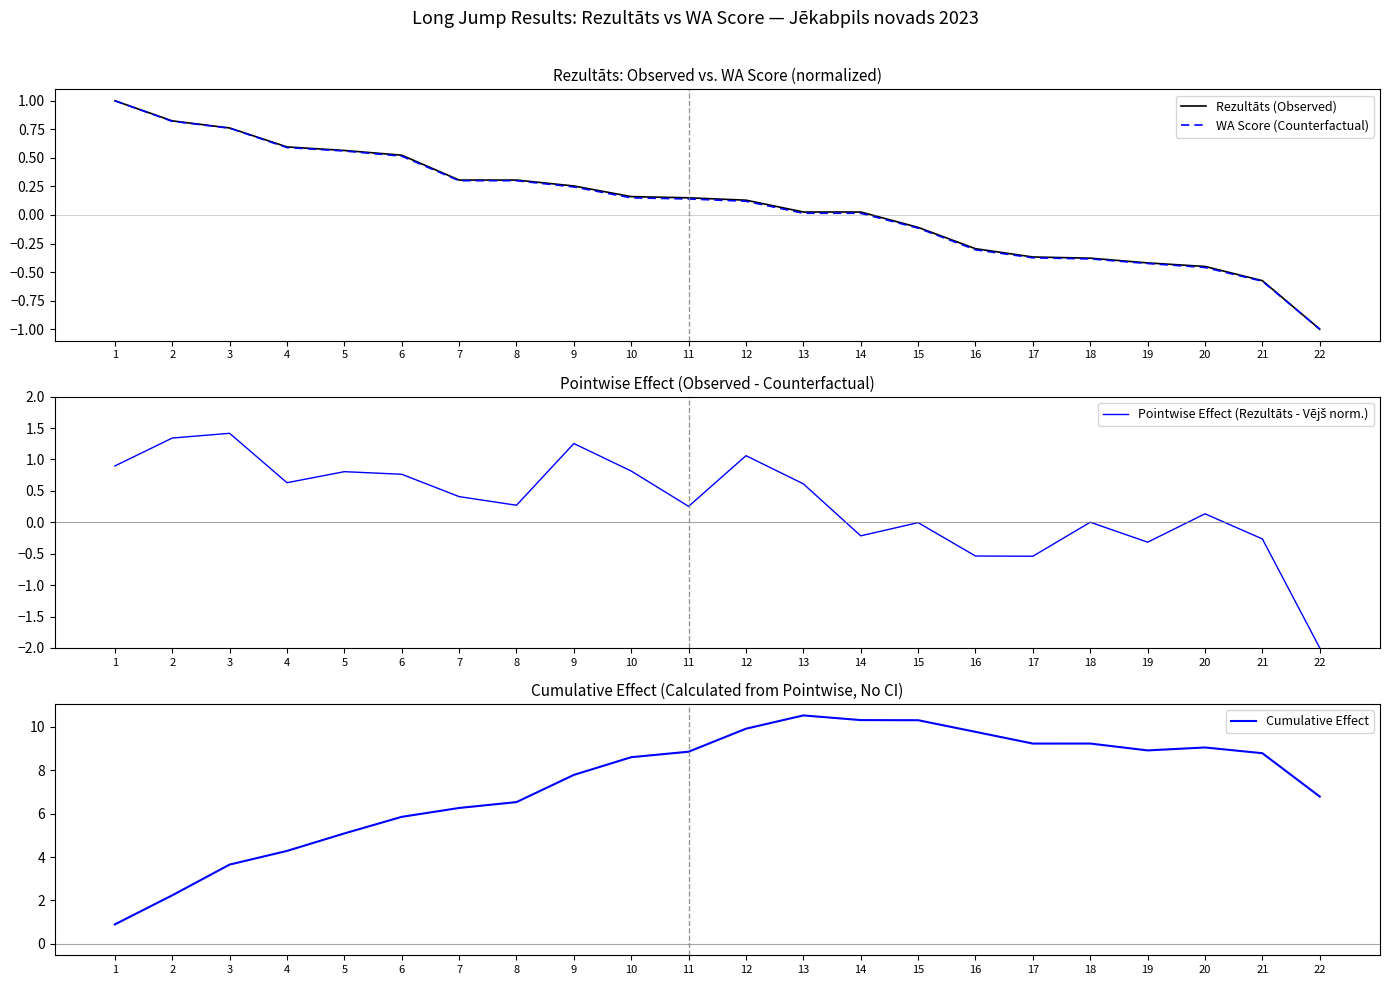

What is the difference between the second highest and minimum values in the Rezultāts (Observed) series?

1.8